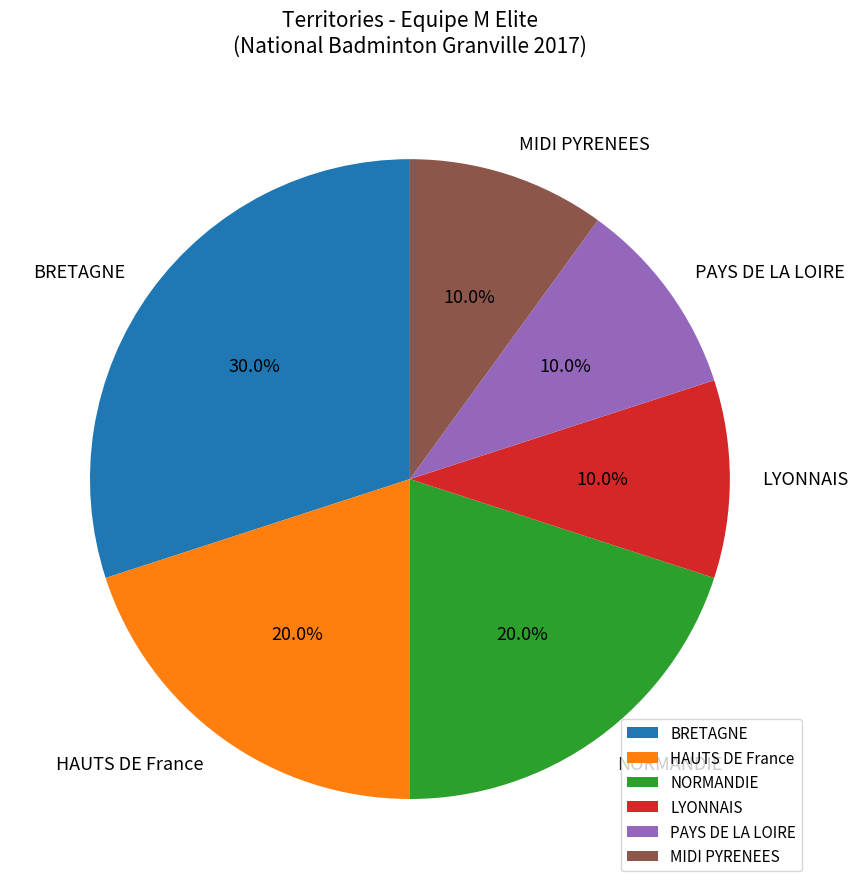

What is the total percentage of BRETAGNE and HAUTS DE France?

50.0%